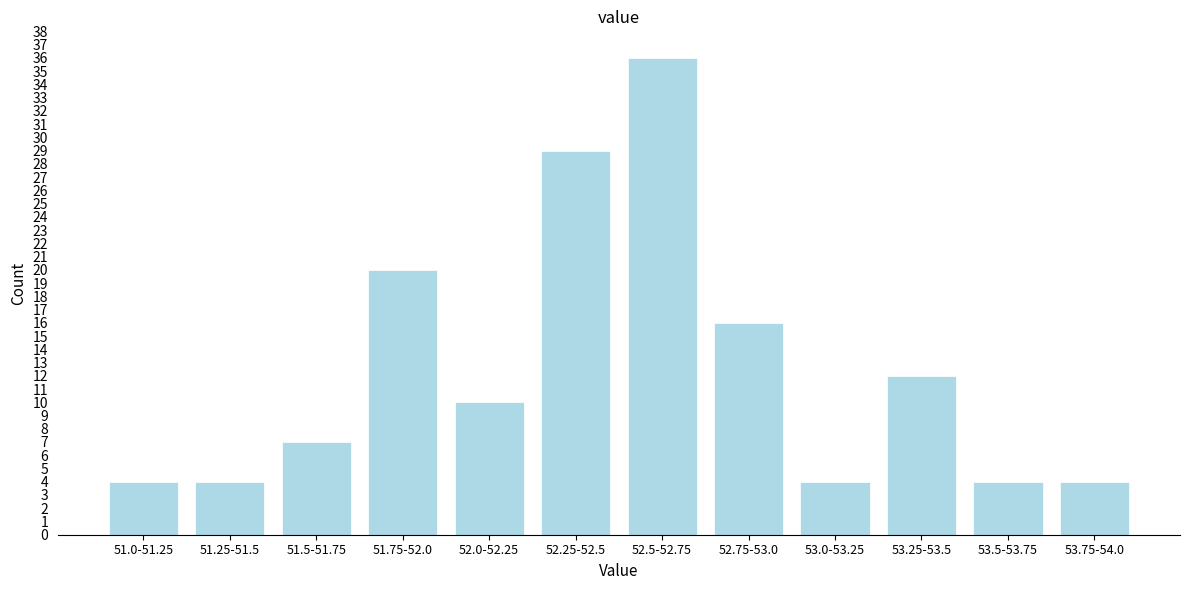

Reading left to right, list all the values displayed in this chart.

51.0-51.25=4	51.25-51.5=4	51.5-51.75=7	51.75-52.0=20	52.0-52.25=10	52.25-52.5=29	52.5-52.75=36	52.75-53.0=16	53.0-53.25=4	53.25-53.5=12	53.5-53.75=4	53.75-54.0=4